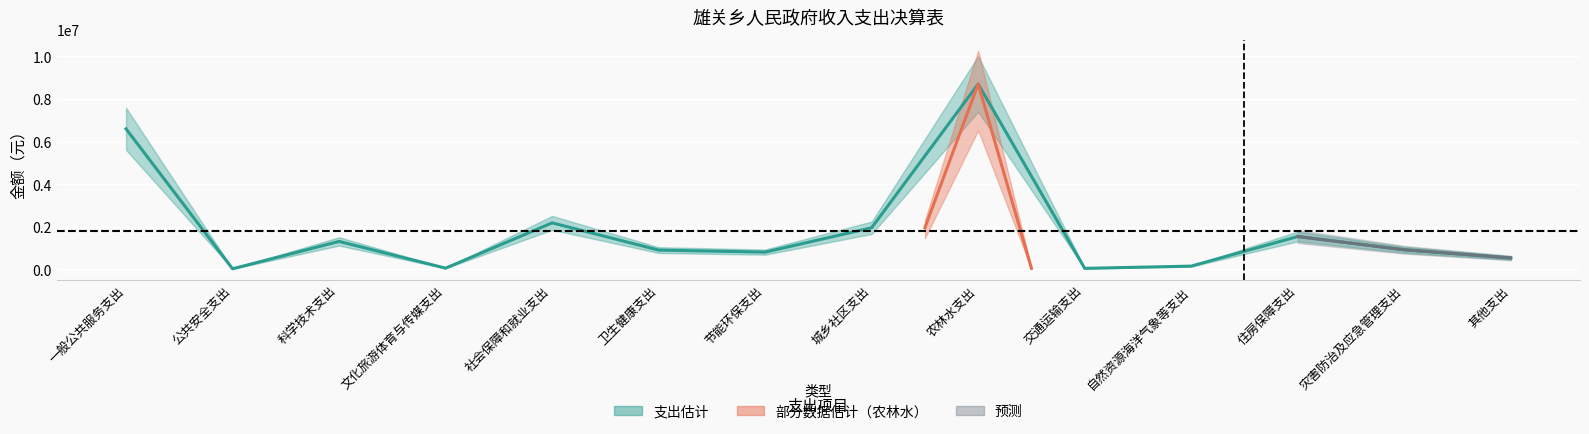

Count the number of categories in the chart.

14